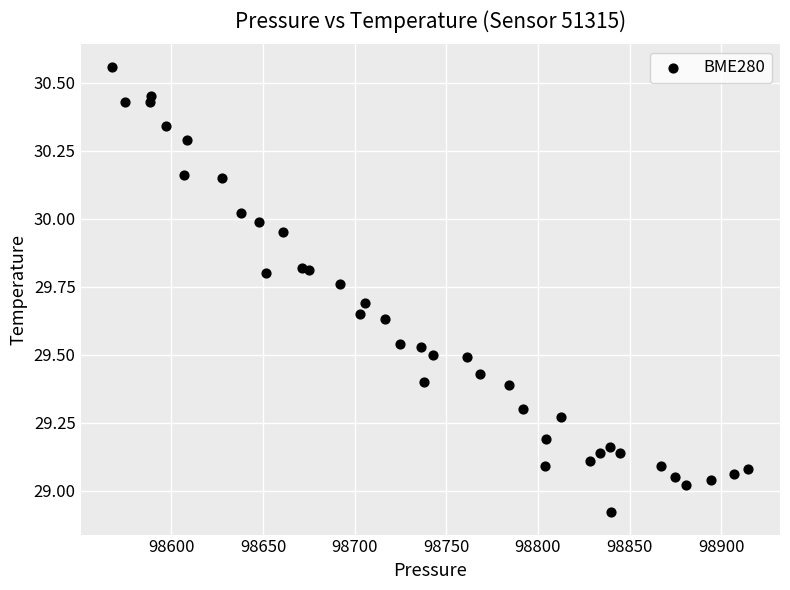

What is the range of Y values (max minus min)?

1.6